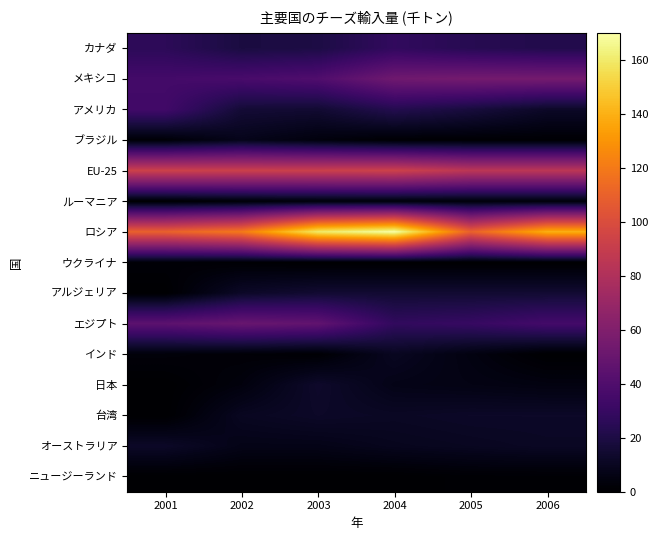

At 2003, list the series in order from smallest to largest.

ウクライナ, ニュージーランド, インド, ルーマニア, ブラジル, オーストラリア, 台湾, 日本, アメリカ, アルジェリア, カナダ, メキシコ, エジプト, EU-25, ロシア